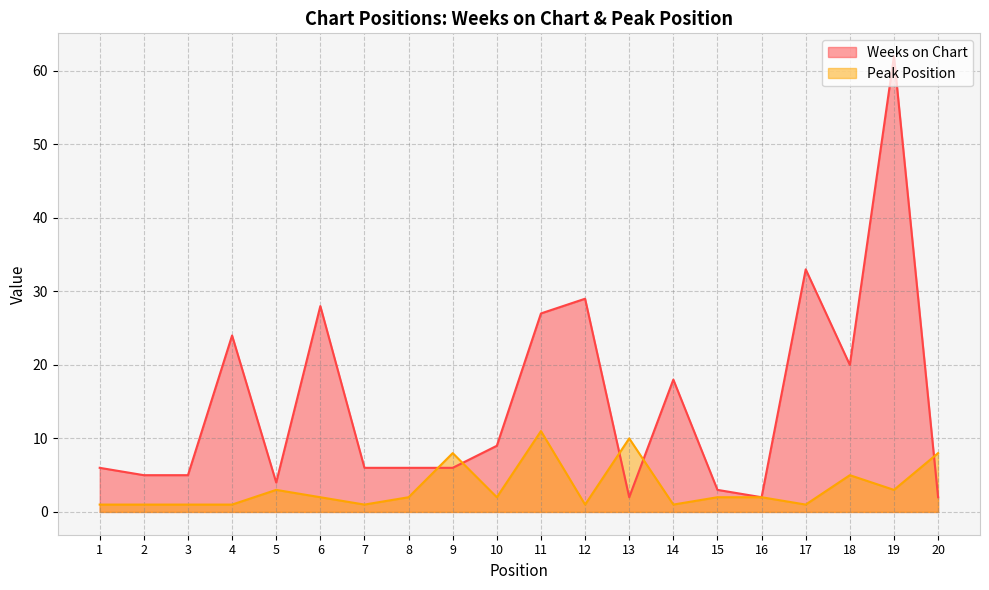

What are all the series names shown in the legend?

Weeks on Chart, Peak Position